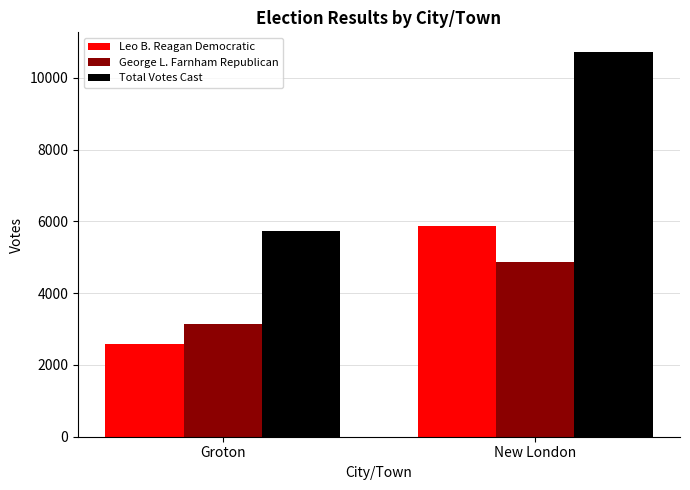

The value of George L. Farnham Republican at Groton is 1617. True or false?

False